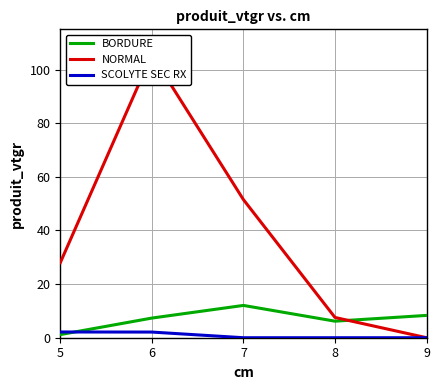

Where is NORMAL nearest to the value 52?

7